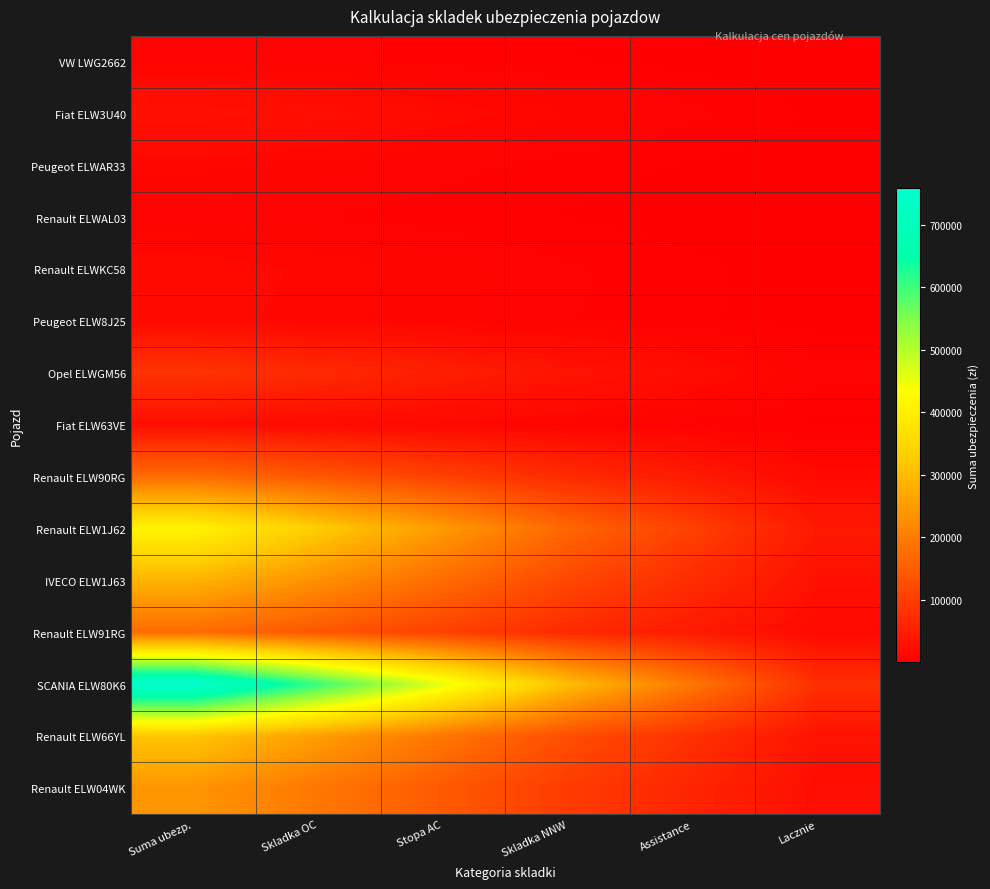

Reading left to right, transcribe all the data shown in this chart.

VW LWG2662: Suma ubezp.=9700.0	Skladka OC=7760.0	Stopa AC=5820.0	Skladka NNW=3880.0	Assistance=2425.0	Lacznie=970.0
Fiat ELW3U40: Suma ubezp.=31000.0	Skladka OC=24800.0	Stopa AC=18600.0	Skladka NNW=12400.0	Assistance=7750.0	Lacznie=3100.0
Peugeot ELWAR33: Suma ubezp.=13500.0	Skladka OC=10800.0	Stopa AC=8100.0	Skladka NNW=5400.0	Assistance=3375.0	Lacznie=1350.0
Renault ELWAL03: Suma ubezp.=8600.0	Skladka OC=6880.0	Stopa AC=5160.0	Skladka NNW=3440.0	Assistance=2150.0	Lacznie=860.0
Renault ELWKC58: Suma ubezp.=18400.0	Skladka OC=14720.0	Stopa AC=11040.0	Skladka NNW=7360.0	Assistance=4600.0	Lacznie=1840.0
Peugeot ELW8J25: Suma ubezp.=17500.0	Skladka OC=14000.0	Stopa AC=10500.0	Skladka NNW=7000.0	Assistance=4375.0	Lacznie=1750.0
Opel ELWGM56: Suma ubezp.=85200.0	Skladka OC=68160.0	Stopa AC=51120.0	Skladka NNW=34080.0	Assistance=21300.0	Lacznie=8520.0
Fiat ELW63VE: Suma ubezp.=24900.0	Skladka OC=19920.0	Stopa AC=14940.0	Skladka NNW=9960.0	Assistance=6225.0	Lacznie=2490.0
Renault ELW90RG: Suma ubezp.=173470.0	Skladka OC=138776.0	Stopa AC=104082.0	Skladka NNW=69388.0	Assistance=43367.5	Lacznie=17347.0
Renault ELW1J62: Suma ubezp.=410900.0	Skladka OC=328720.0	Stopa AC=246540.0	Skladka NNW=164360.0	Assistance=102725.0	Lacznie=41090.0
IVECO ELW1J63: Suma ubezp.=288000.0	Skladka OC=230400.0	Stopa AC=172800.0	Skladka NNW=115200.0	Assistance=72000.0	Lacznie=28800.0
Renault ELW91RG: Suma ubezp.=173400.0	Skladka OC=138720.0	Stopa AC=104040.0	Skladka NNW=69360.0	Assistance=43350.0	Lacznie=17340.0
SCANIA ELW80K6: Suma ubezp.=758100.0	Skladka OC=606480.0	Stopa AC=454860.0	Skladka NNW=303240.0	Assistance=189525.0	Lacznie=75810.0
Renault ELW66YL: Suma ubezp.=315500.0	Skladka OC=252400.0	Stopa AC=189300.0	Skladka NNW=126200.0	Assistance=78875.0	Lacznie=31550.0
Renault ELW04WK: Suma ubezp.=239800.0	Skladka OC=191840.0	Stopa AC=143880.0	Skladka NNW=95920.0	Assistance=59950.0	Lacznie=23980.0